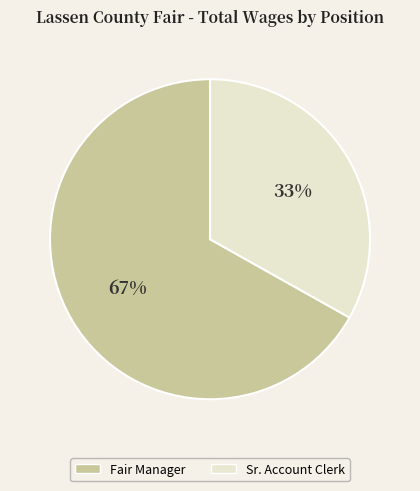

Does Sr. Account Clerk represent more than half of the total?

No